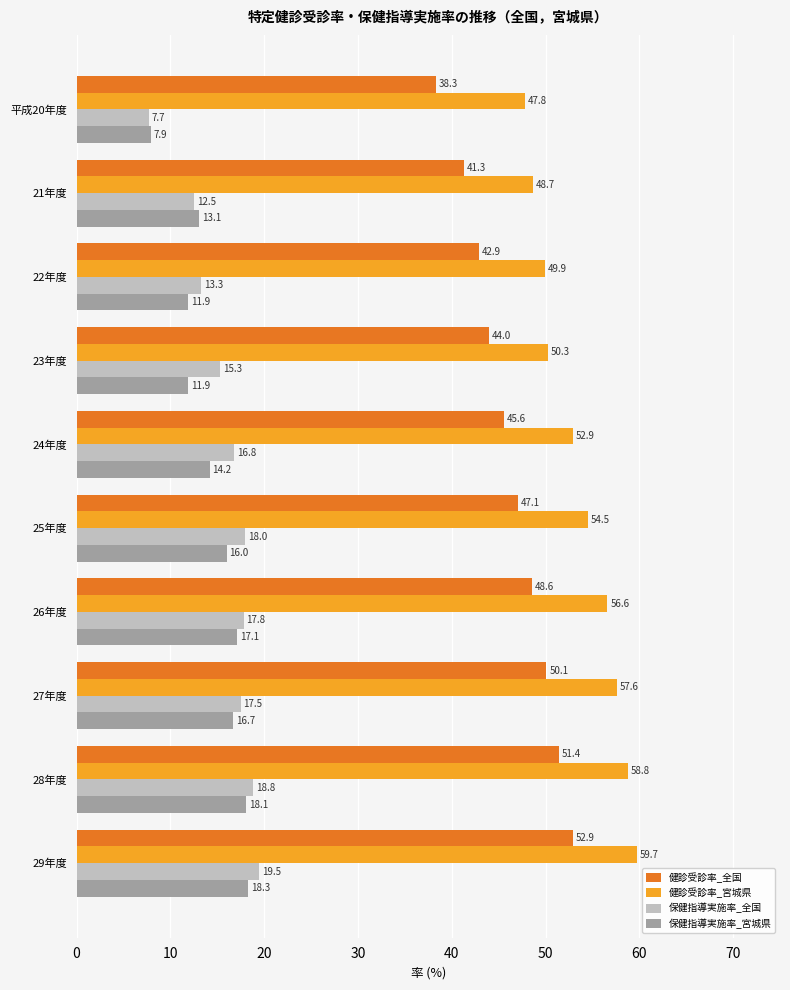

Where is 健診受診率_宮城県 nearest to the value 53?

24年度